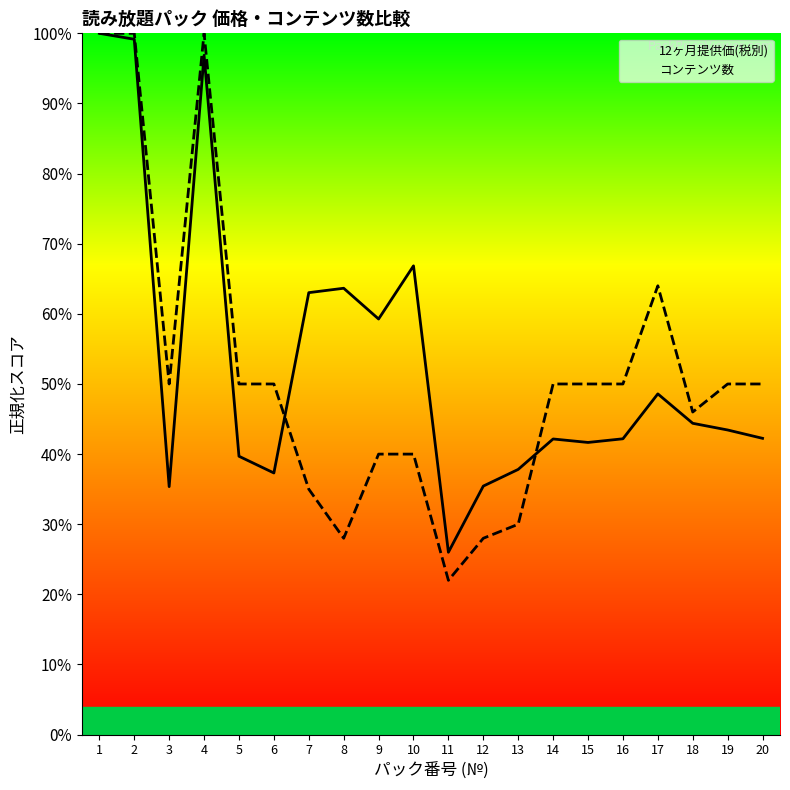

Rank the categories by 12ヶ月提供価(税別) value from lowest to highest.

11, 3, 12, 6, 13, 5, 15, 14, 16, 20, 19, 18, 17, 9, 7, 8, 10, 4, 2, 1